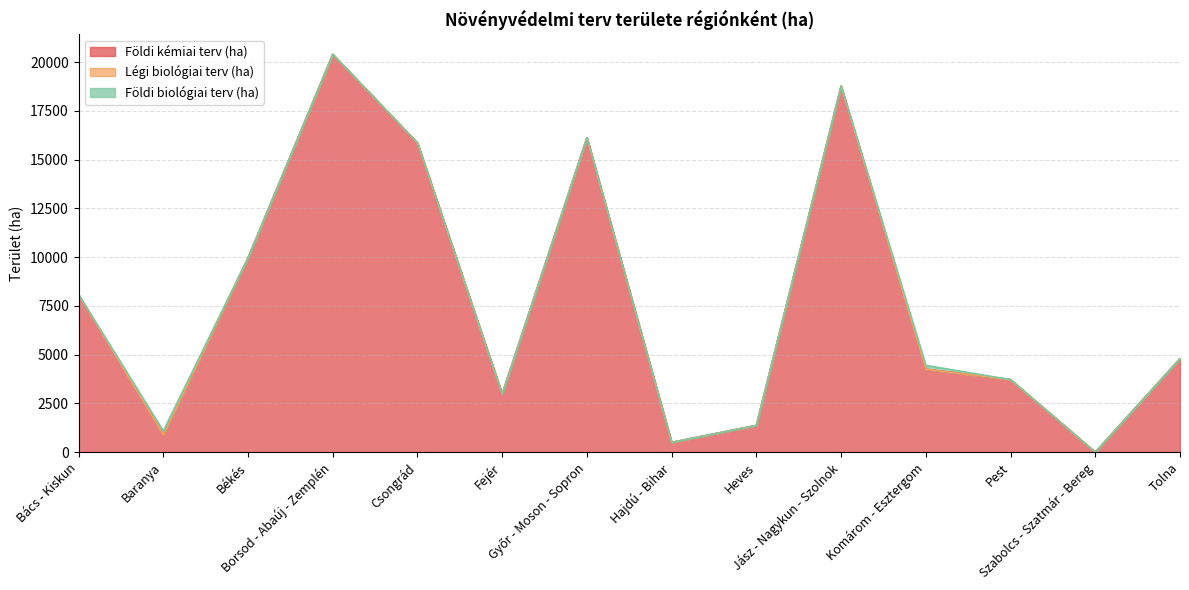

Reading left to right, what are all the values shown in this chart?

Földi kémiai terv (ha): 8075	885	9960	20402	15860	2980	16128	500	1370	18775	4250	3720	0	4795
Légi biológiai terv (ha): 0	0	0	0	0	0	0	0	0	0	0	0	0	0
Földi biológiai terv (ha): 0	200	0	0	0	0	0	0	0	0	200	0	0	0